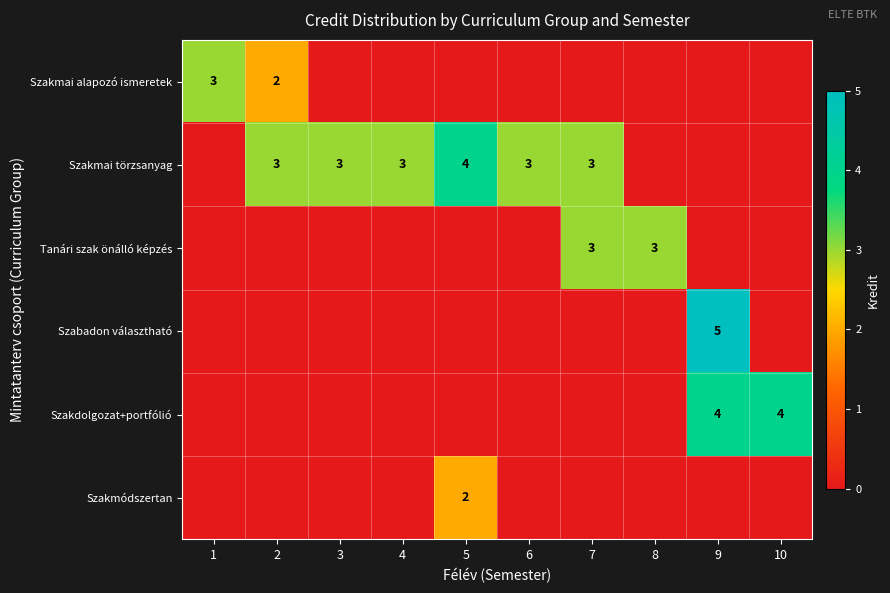

List the series in order of their peak value, highest first.

Szabadon választható, Szakmai törzsanyag, Szakdolgozat+portfólió, Szakmai alapozó ismeretek, Tanári szak önálló képzés, Szakmódszertan